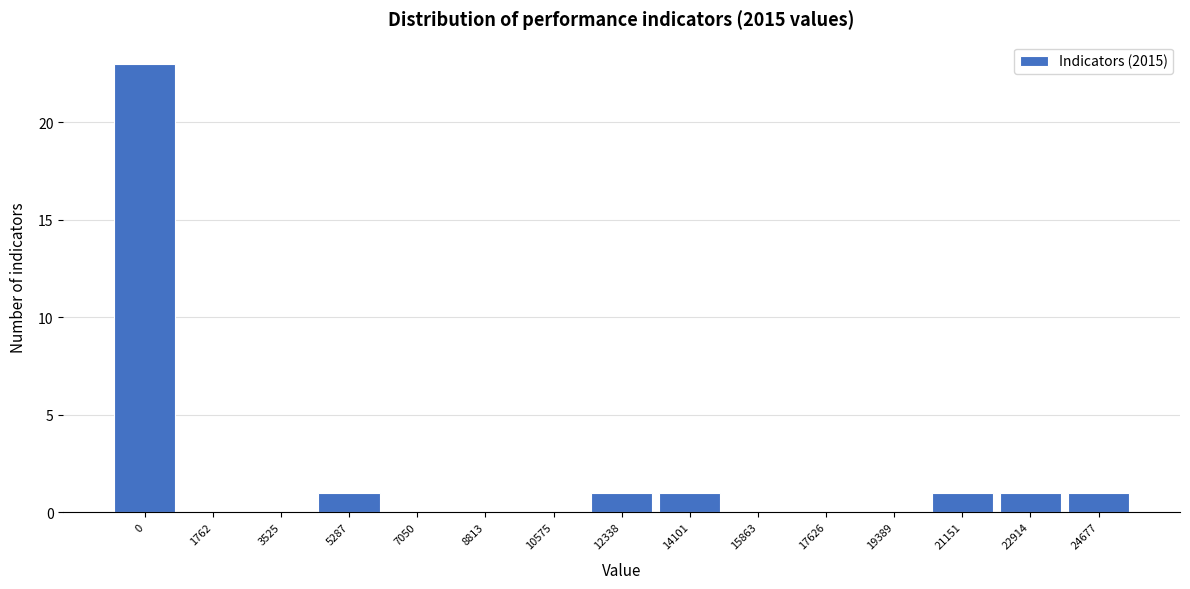

Reading right to left, extract all data points from this chart.

24677=1	22914=1	21151=1	19389=0	17626=0	15863=0	14101=1	12338=1	10575=0	8813=0	7050=0	5287=1	3525=0	1762=0	0=23